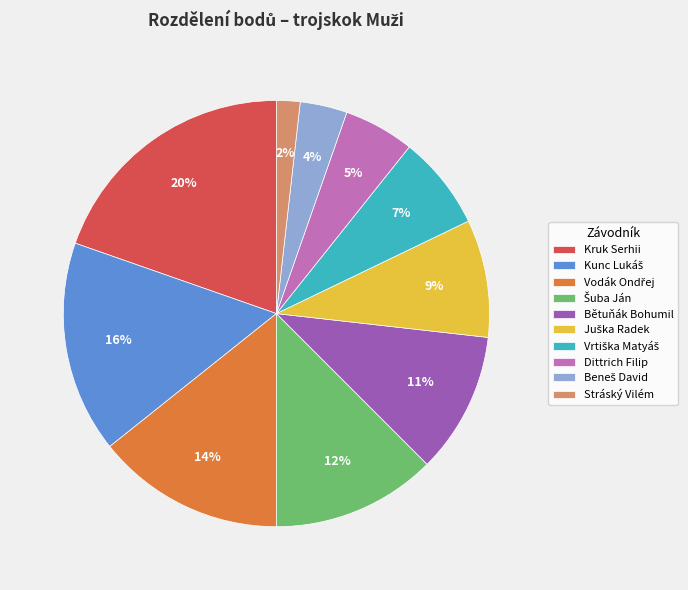

To the nearest percent, what is the average slice percentage?

10%